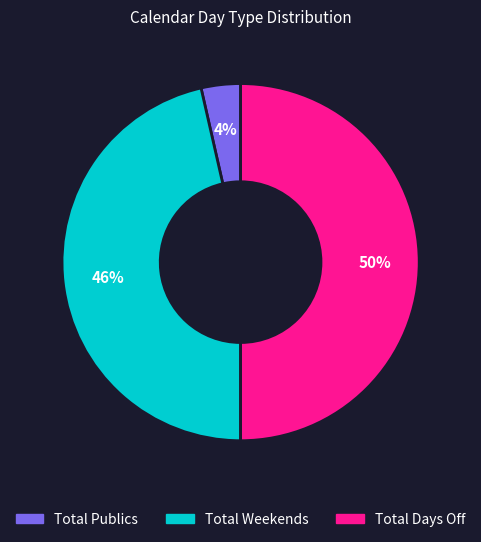

What is the largest slice in the pie chart?

Total Days Off